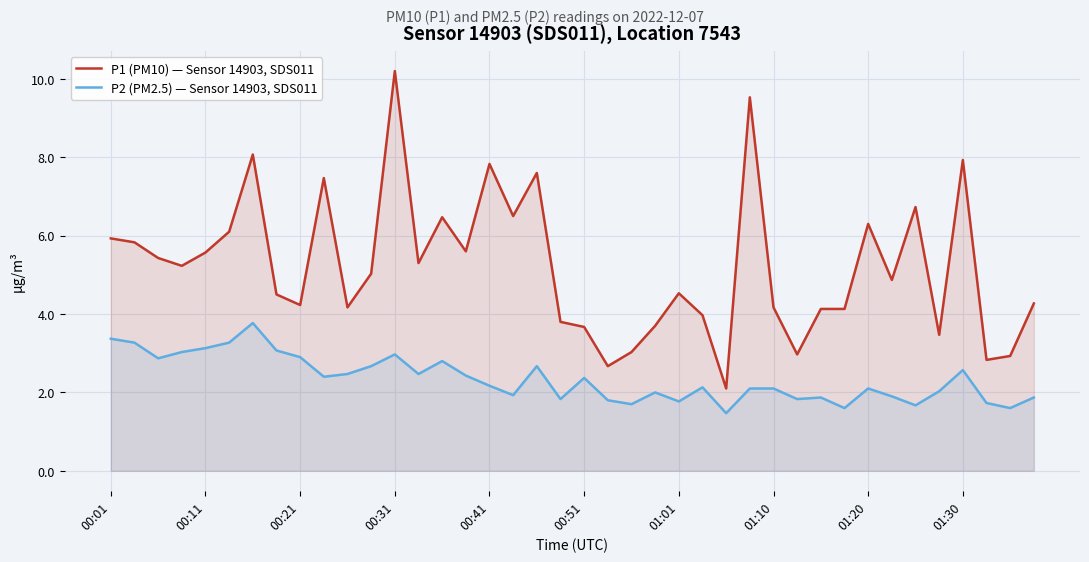

What is the difference between the second highest and minimum values in the P2 (PM2.5) — Sensor 14903, SDS011 series?

1.9